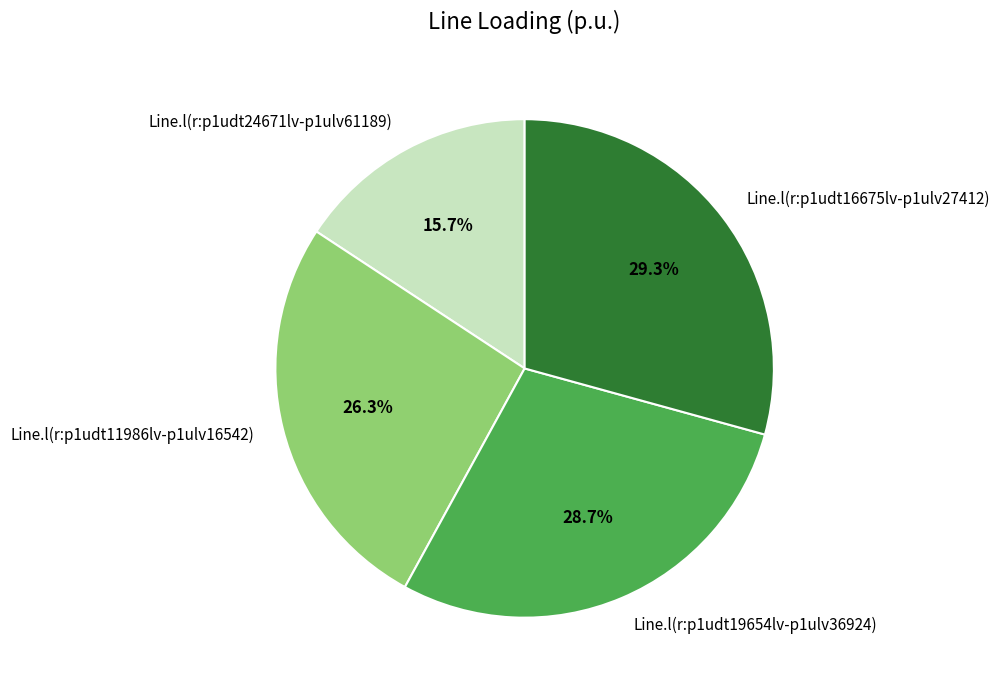

Is it true that Line.l(r:p1udt11986lv-p1ulv16542) is 26% of the pie?

True